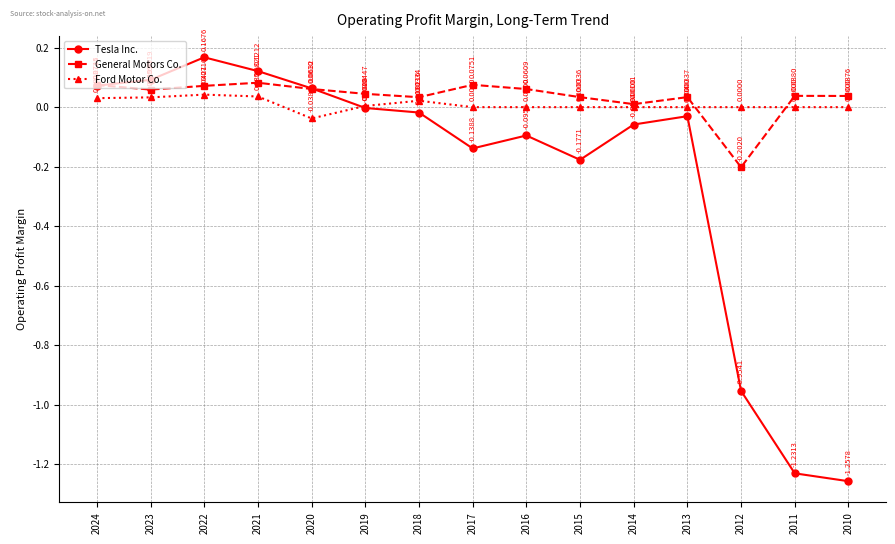

How many interior local valleys does the Tesla Inc. series have?

2